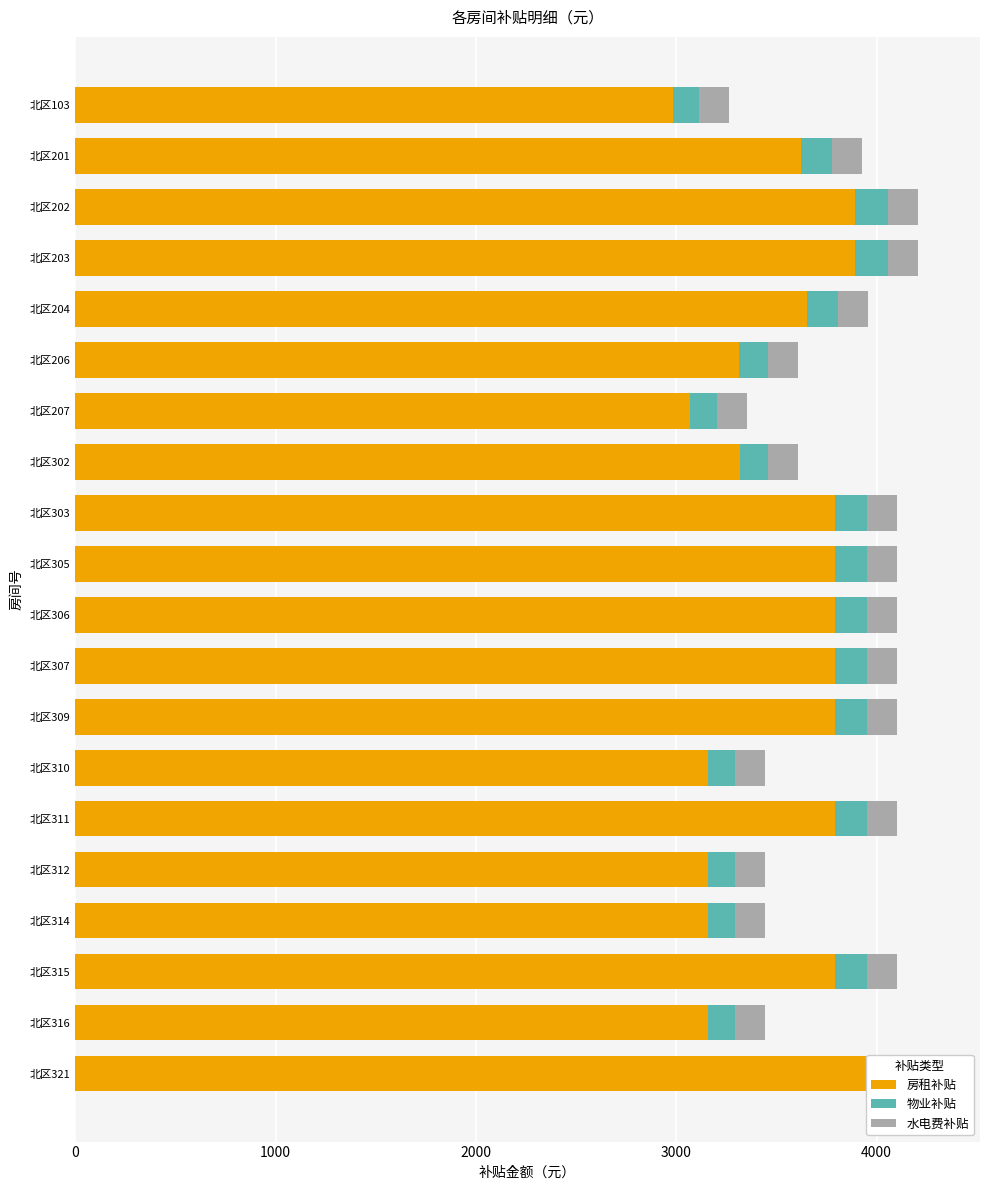

Which series has the widest spread of values?

房租补贴